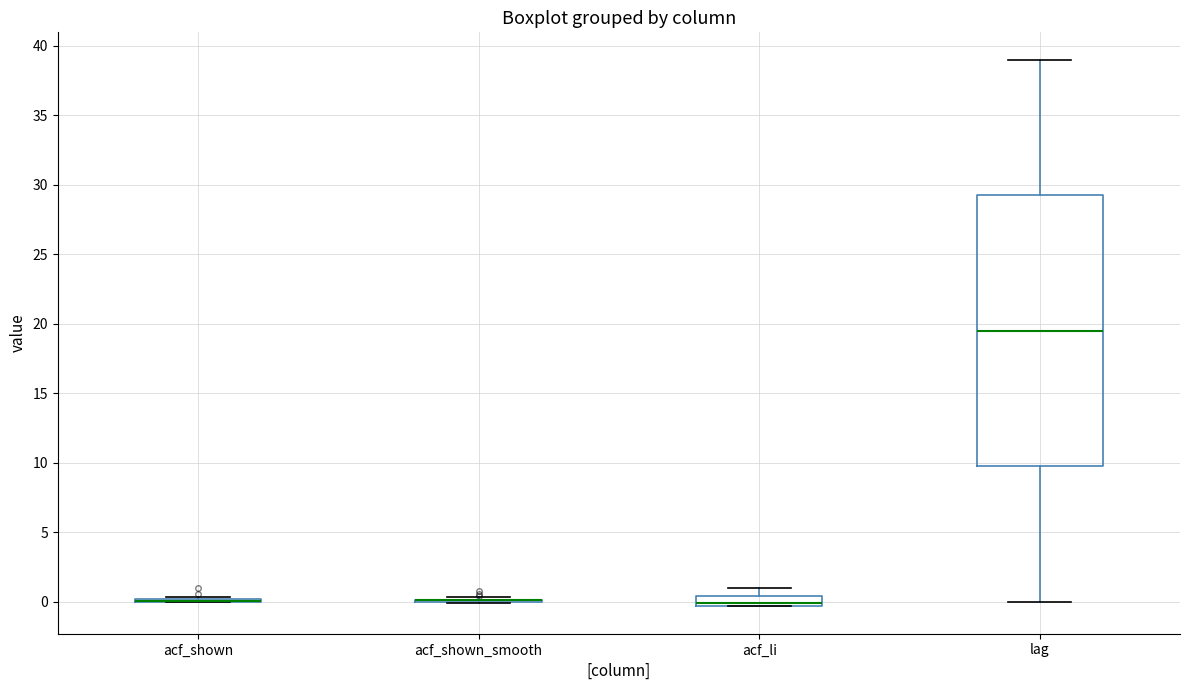

Where is the lower edge of the box for lag on the y-axis? The values are not printed on the chart, so give them approximately, as read against the axis.

10.0